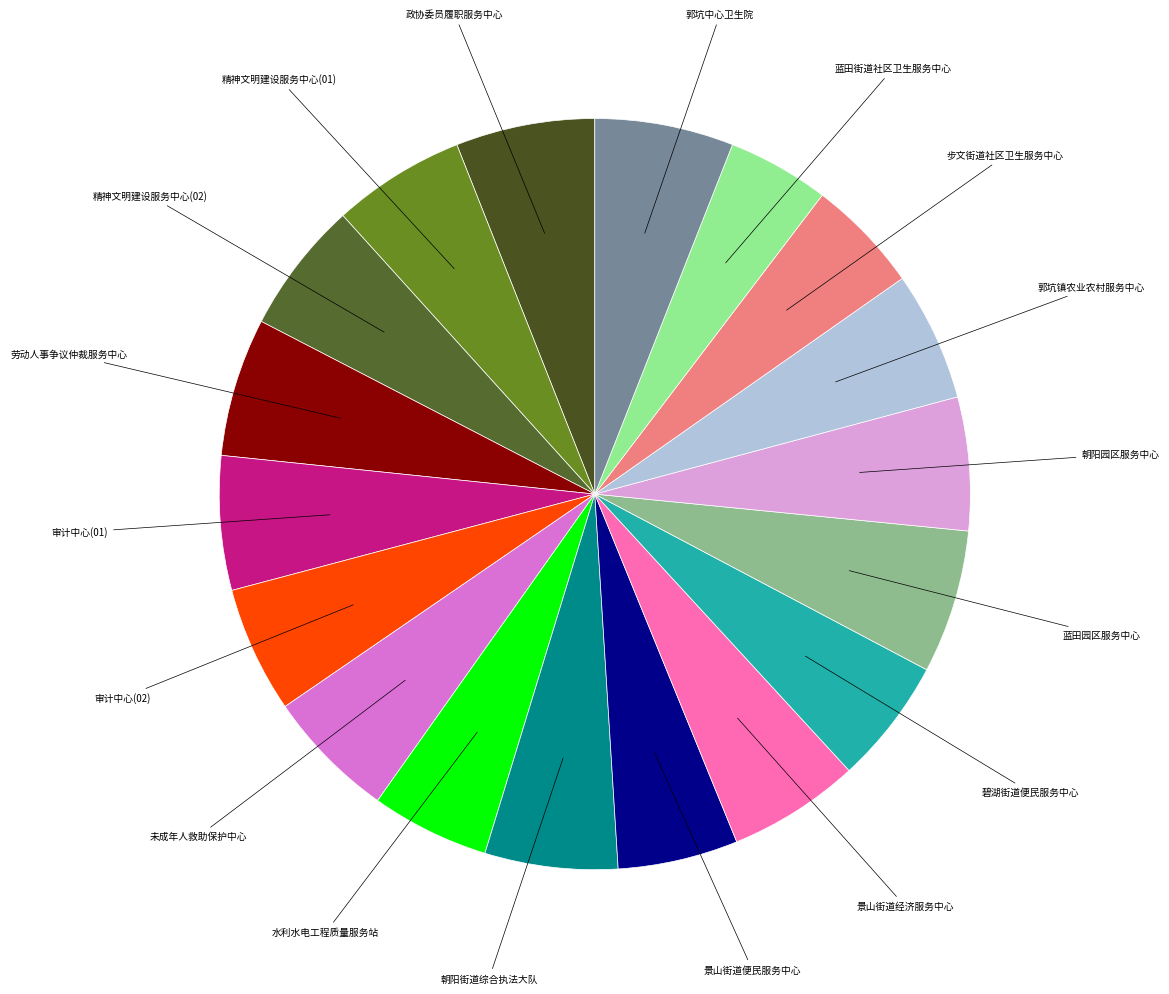

How many slices are in this pie chart?

18